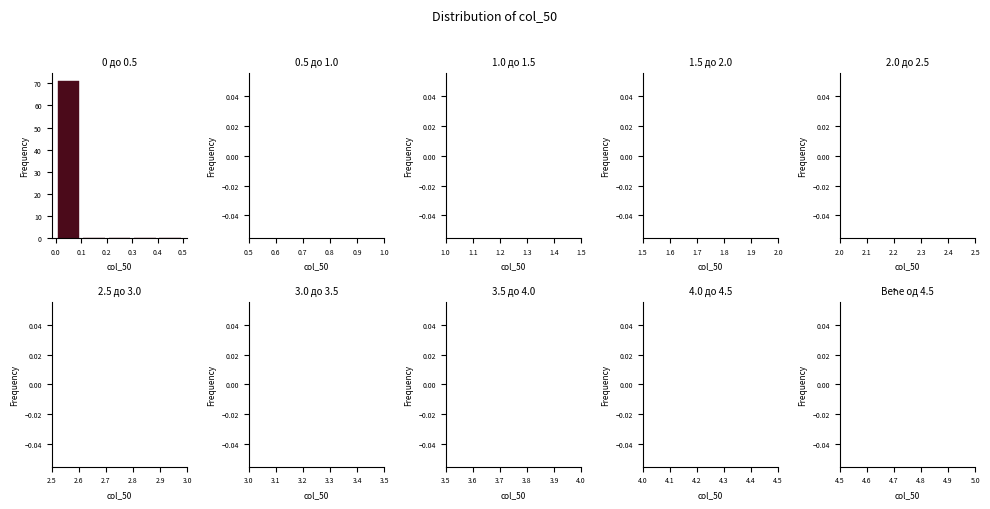

Over which range of the x-axis is the bar tallest?

0.0 to 0.1